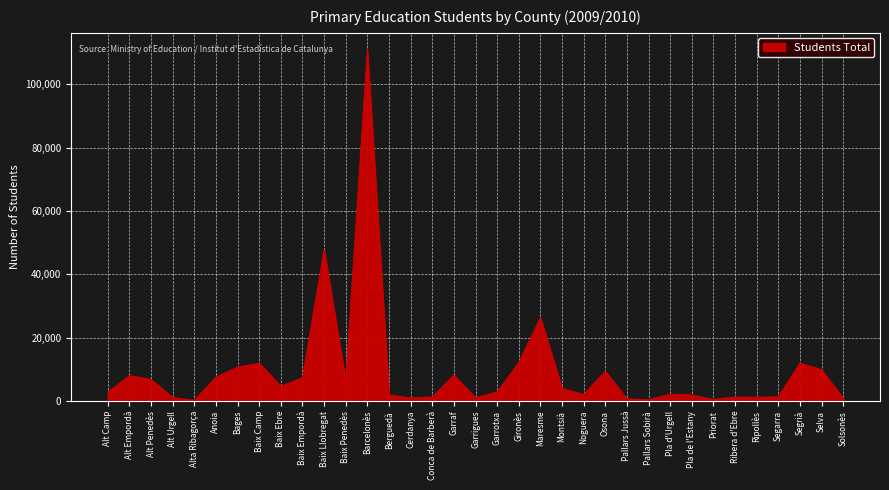

What value does the data have at Alt Camp?

2768